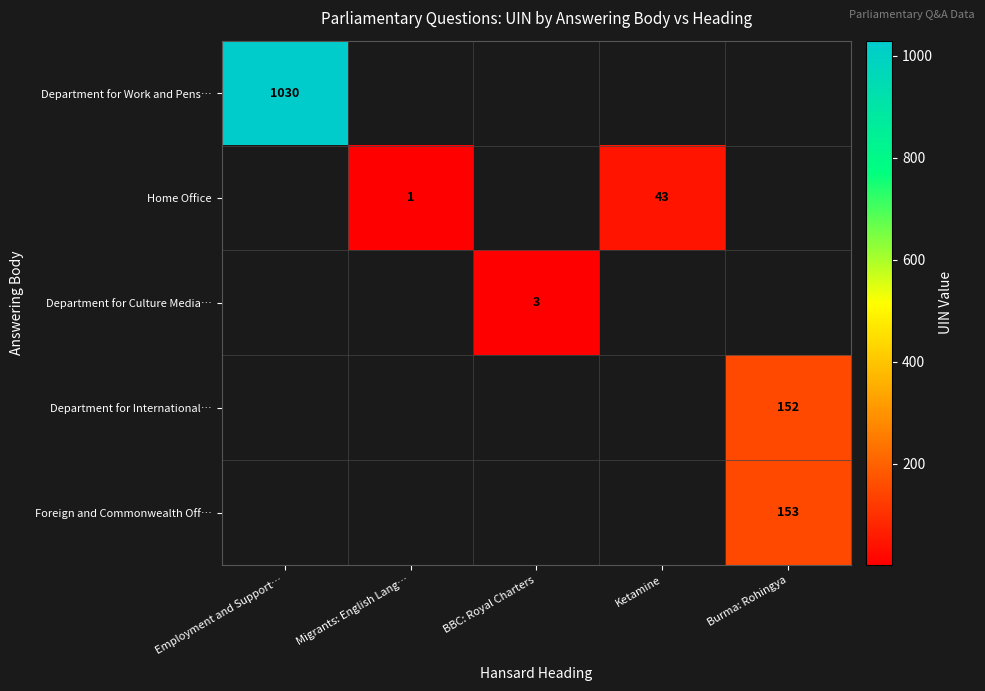

True or false: Department for Work and Pens… has a value of 1030 at Employment and Support….

True